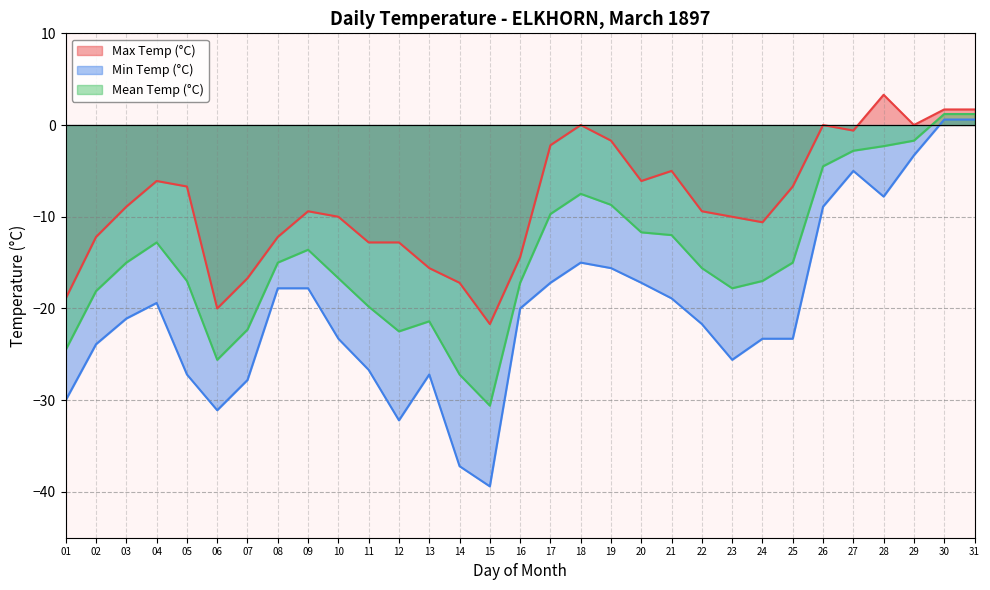

What is the total value across all series at 12?

-67.5